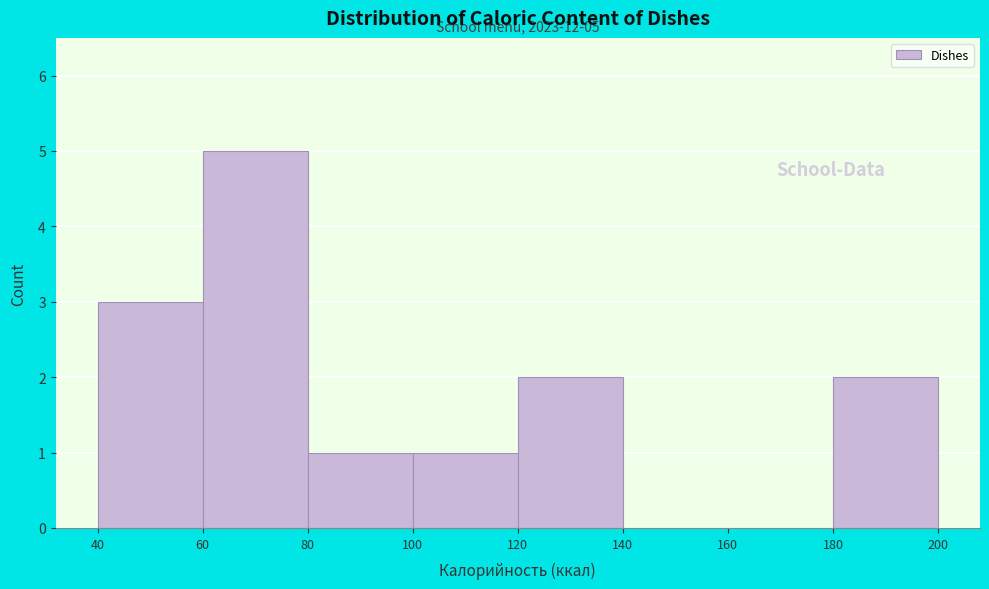

Over which range of the x-axis is the bar tallest?

60 to 80